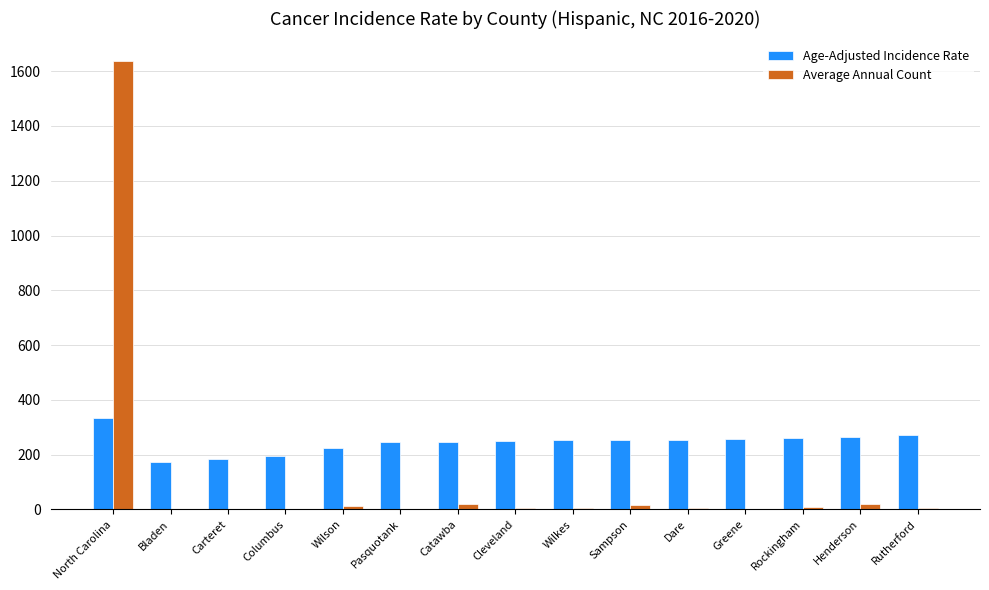

What is the greatest value displayed?

1637.0